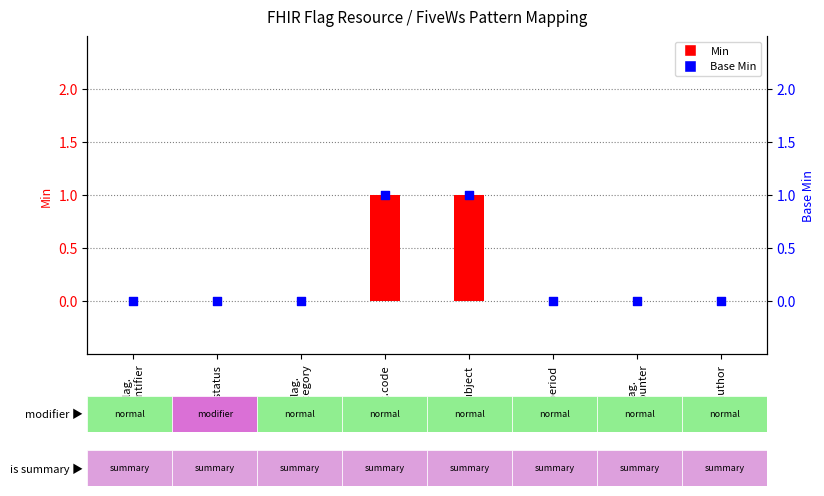

Which series has the largest Y range (max minus min)?

Min